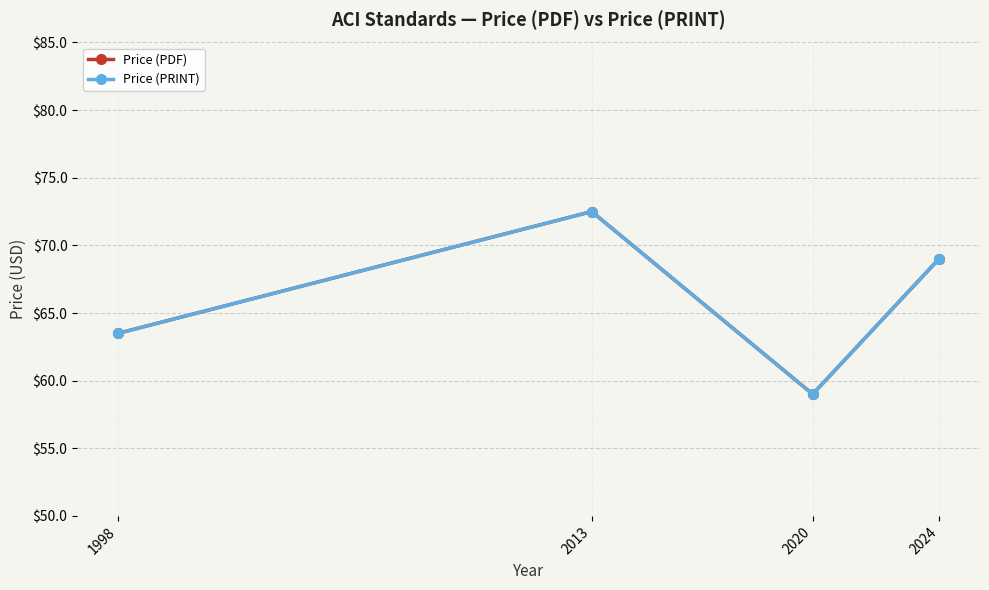

Which series changed the most between 2013 and 2024?

Price (PDF)